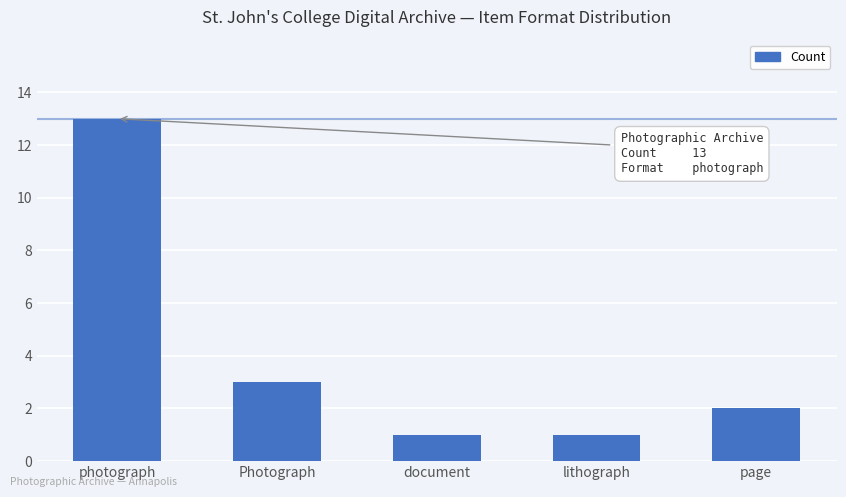

True or false: the data shows 1 at document.

True